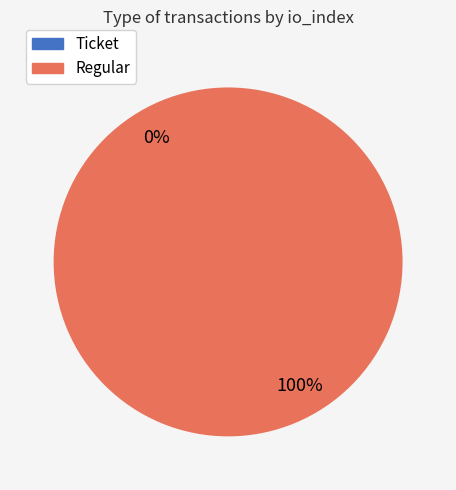

To the nearest percent, what percentage of the pie is Regular?

100%